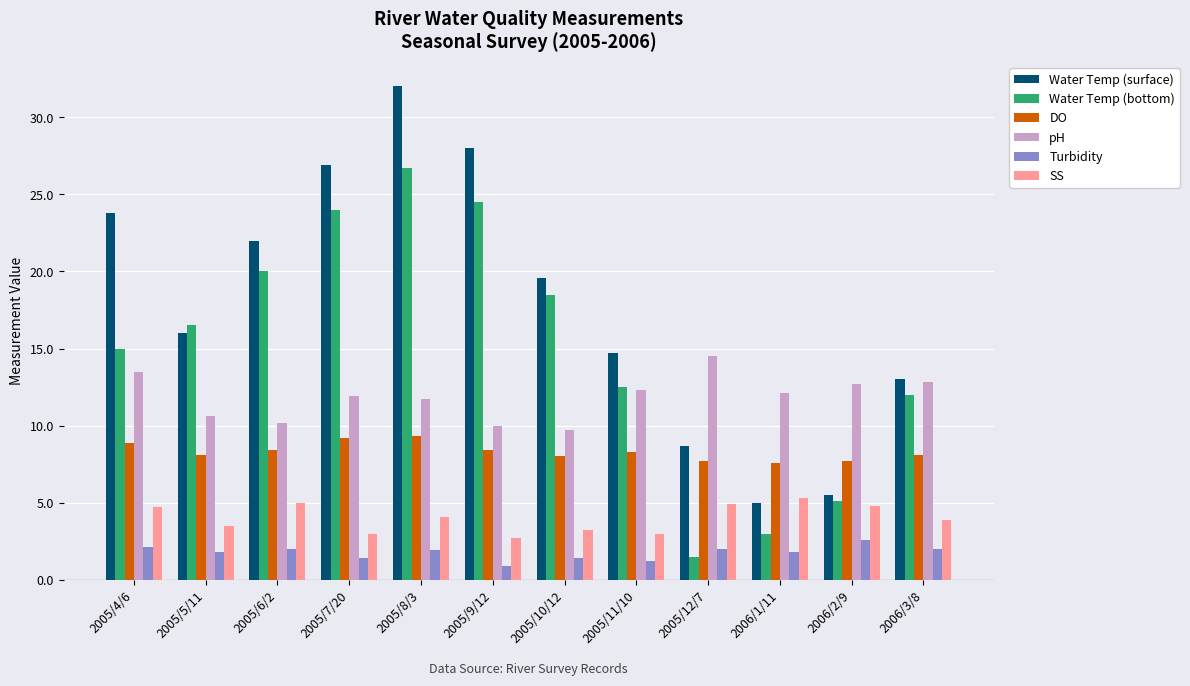

Which category has the highest value in the Water Temp (bottom) series?

2005/8/3